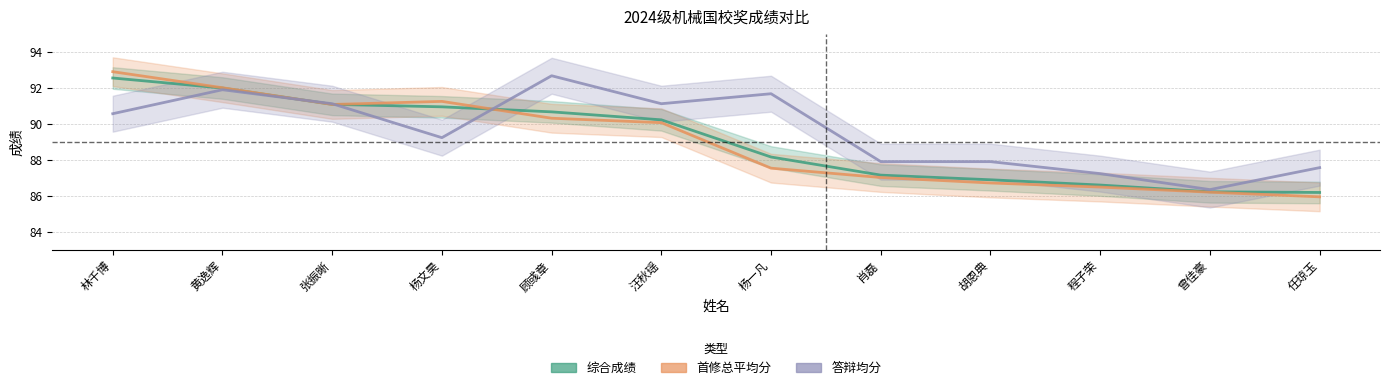

How many interior local valleys does the 首修总平均分 series have?

1